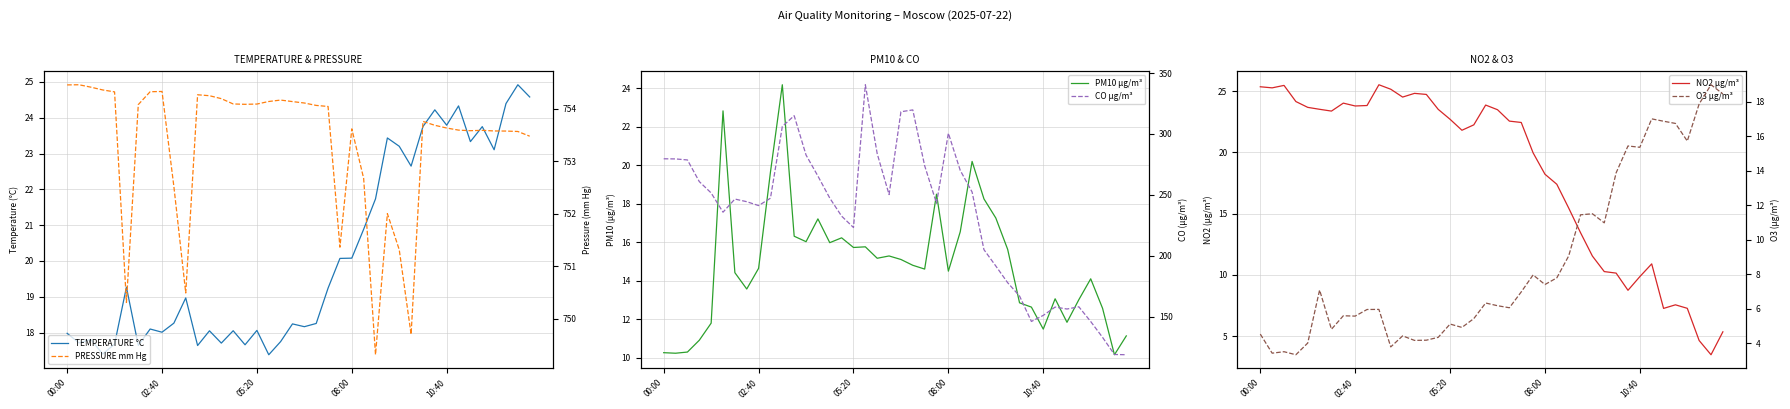

At which label does PRESSURE mm Hg first exceed 754?

00:00